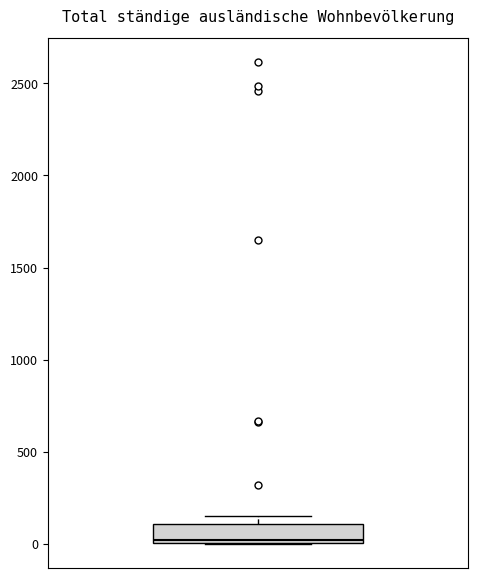

Transcribe this box plot: give where the median line is, the range the box spans, and where the two whiskers end, as read against the y-axis. The values are not printed on the chart, so give them approximately, as read against the axis.

median 0 (just above the box's lower edge), box 0 to 100, whiskers 0 to 150